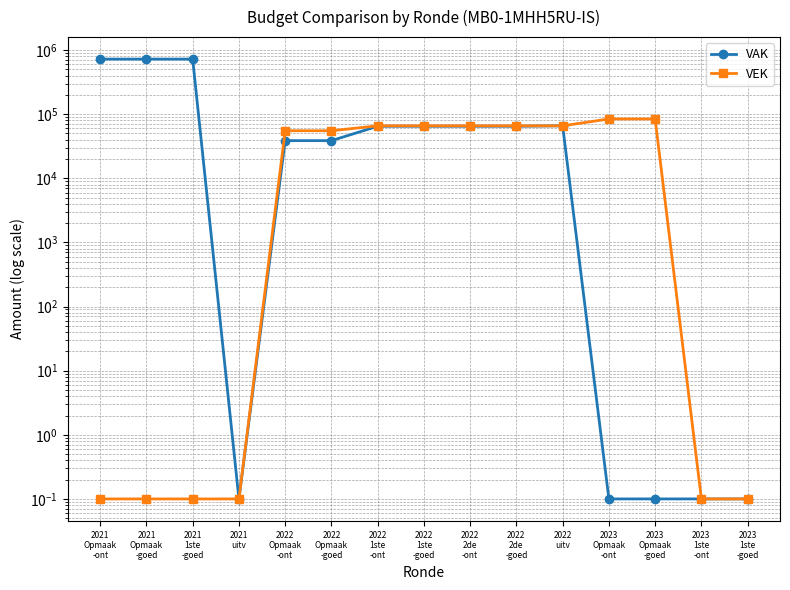

How many interior local valleys does the VAK series have?

1